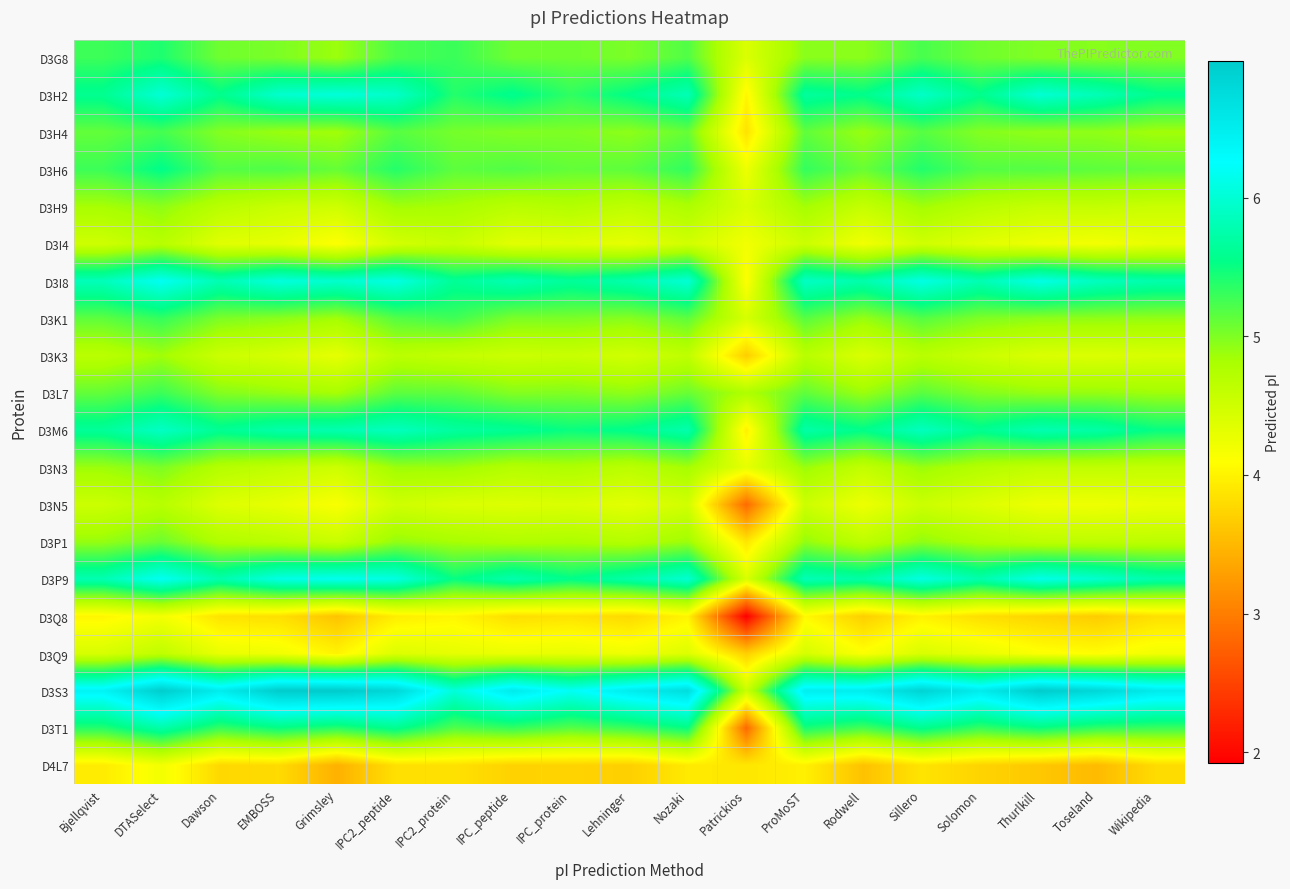

Which category has the lowest value across all series?

Patrickios